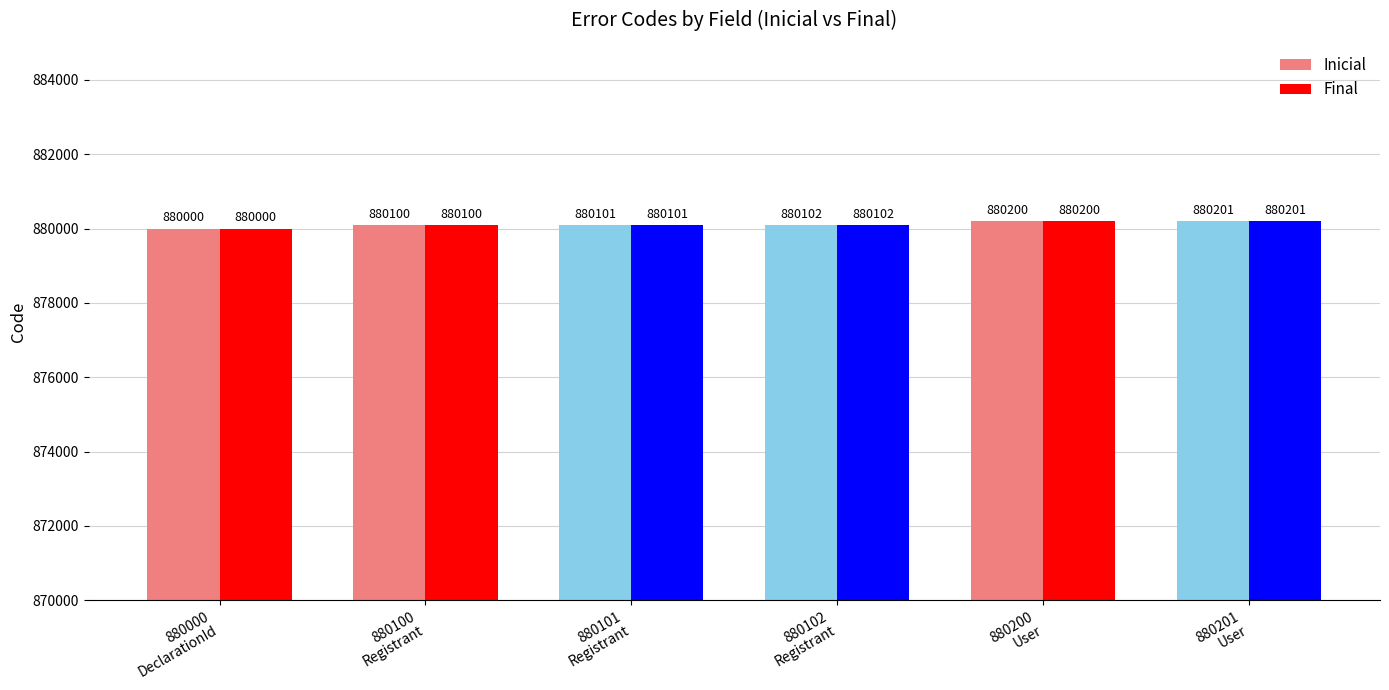

True or false: Final has a value of 1566754 at 880100
Registrant.

False